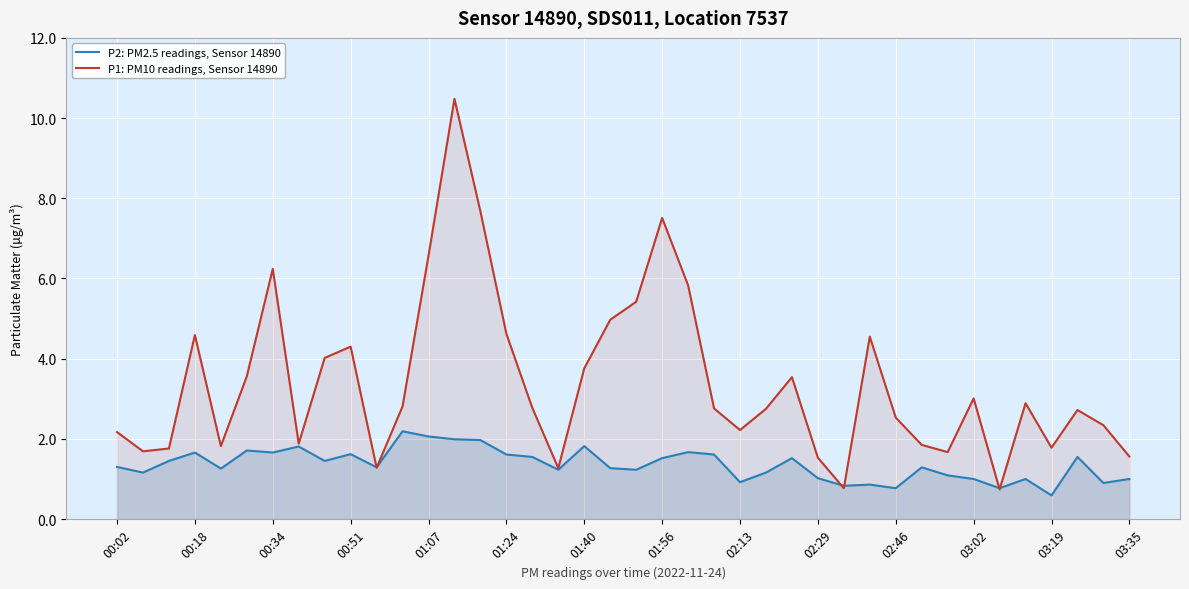

List the series in order of their peak value, highest first.

P1: PM10 readings, Sensor 14890, P2: PM2.5 readings, Sensor 14890